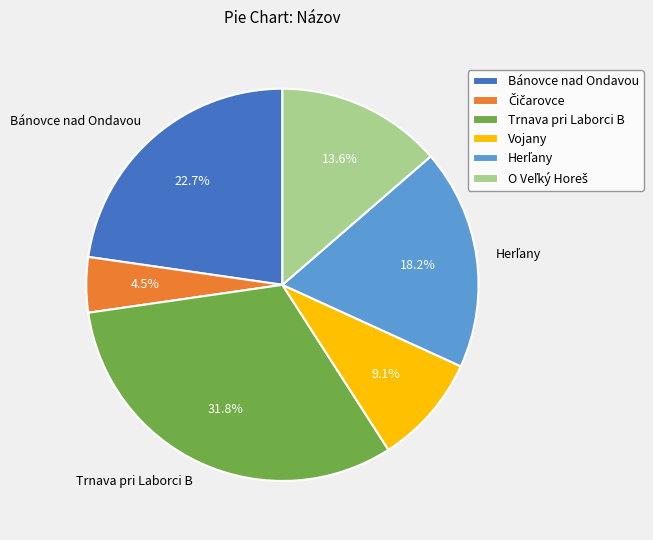

How many slices are in this pie chart?

6